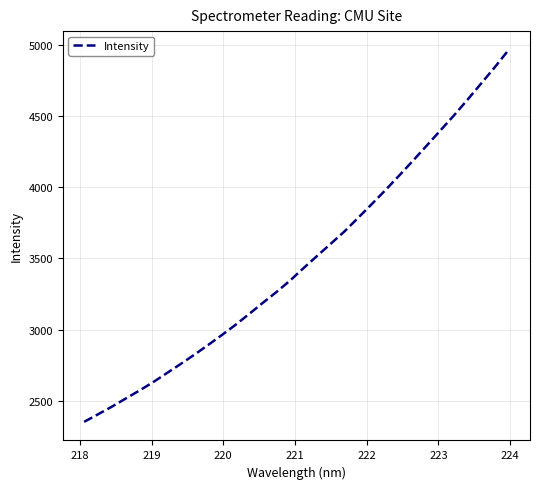

What is the minimum value shown in the chart?

2351.6